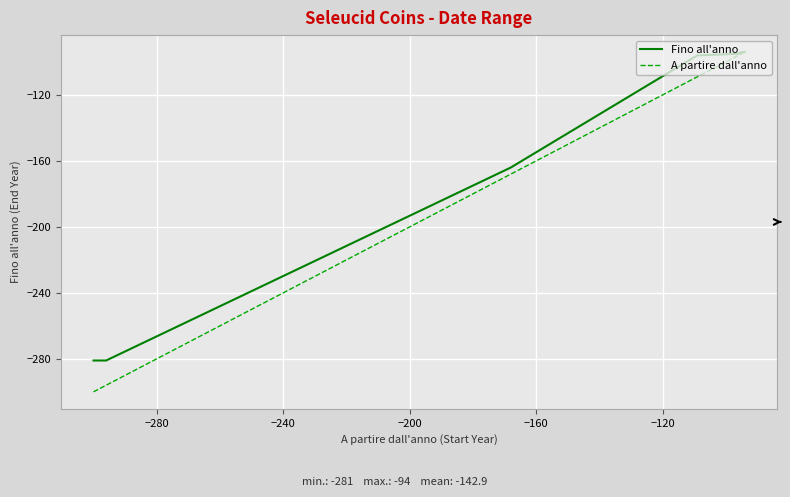

True or false: A partire dall'anno has more than 1 interior local peaks.

False